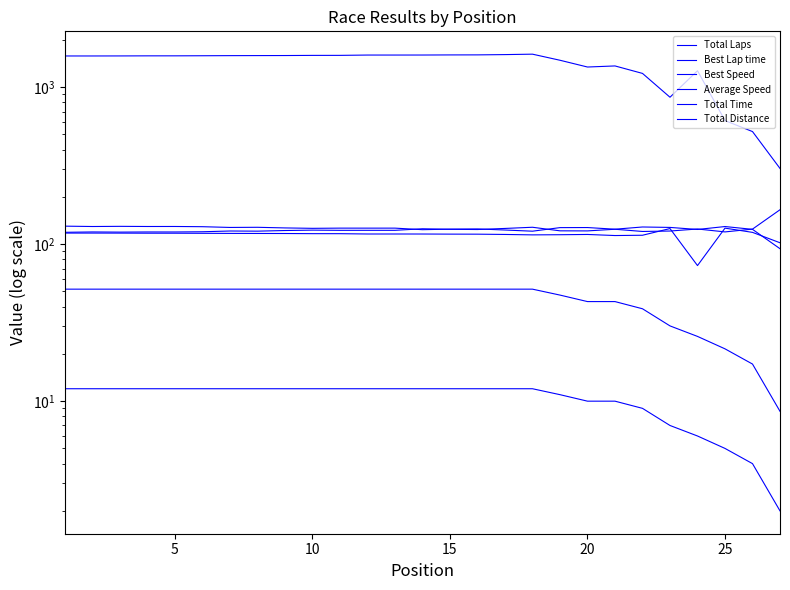

True or false: Best Lap time and Total Time cross at least once.

False